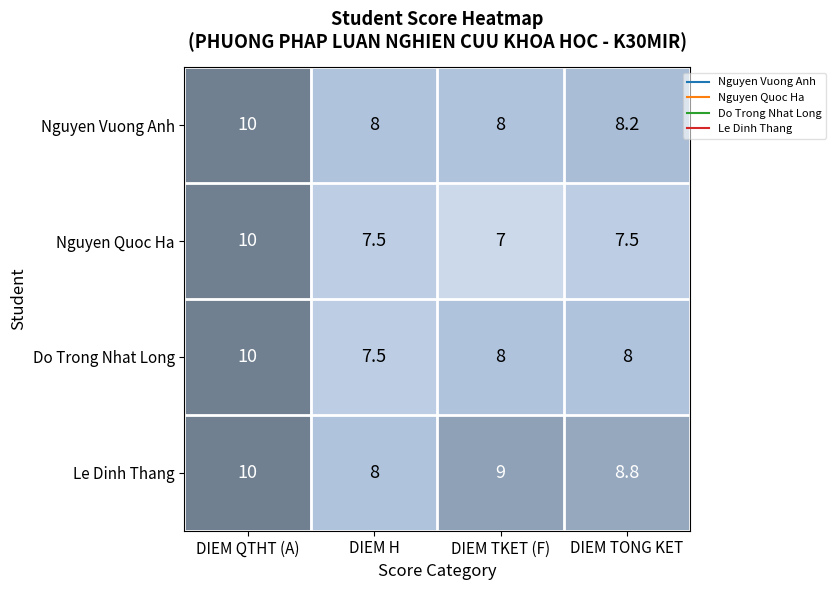

How many Le Dinh Thang values are between 8 and 10?

4